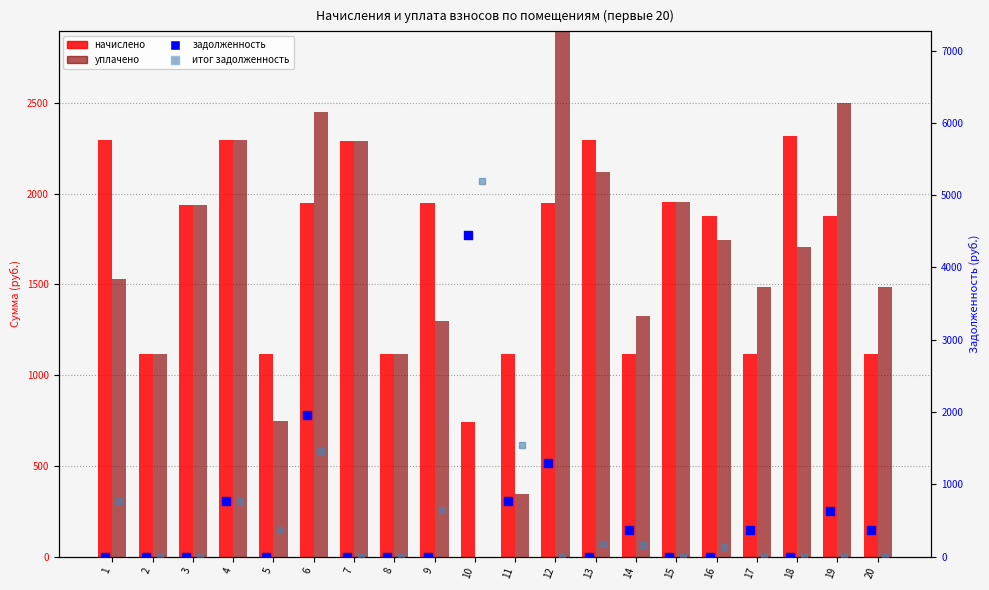

What is the total value across all series at 17?

2969.3